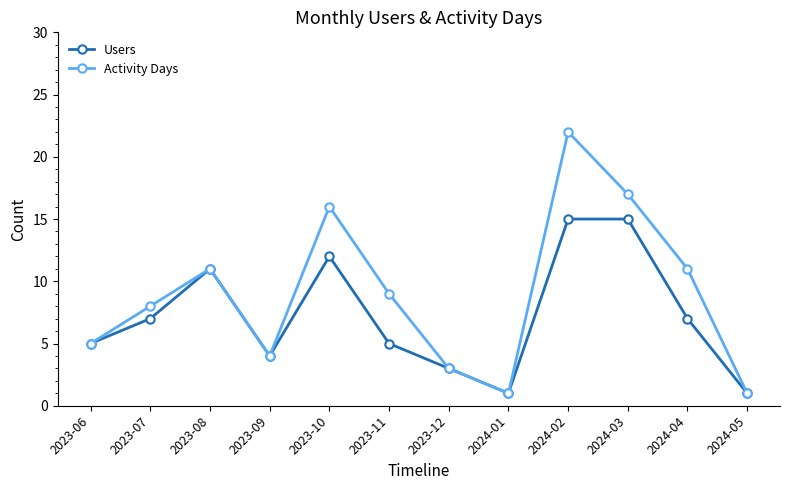

What is the difference between the highest and lowest values at 2023-10?

4